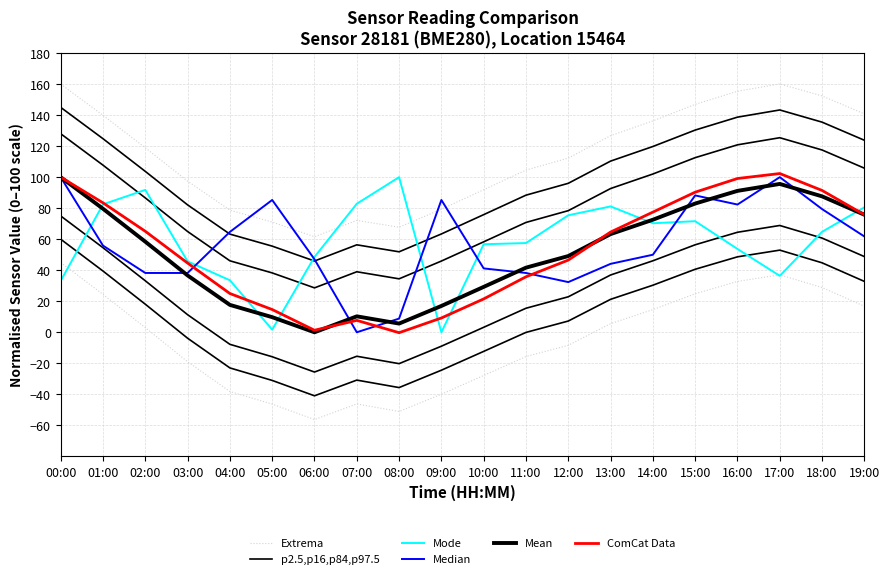

What value does the p2.5,p16,p84,p97.5 series have at 19:00?

123.8